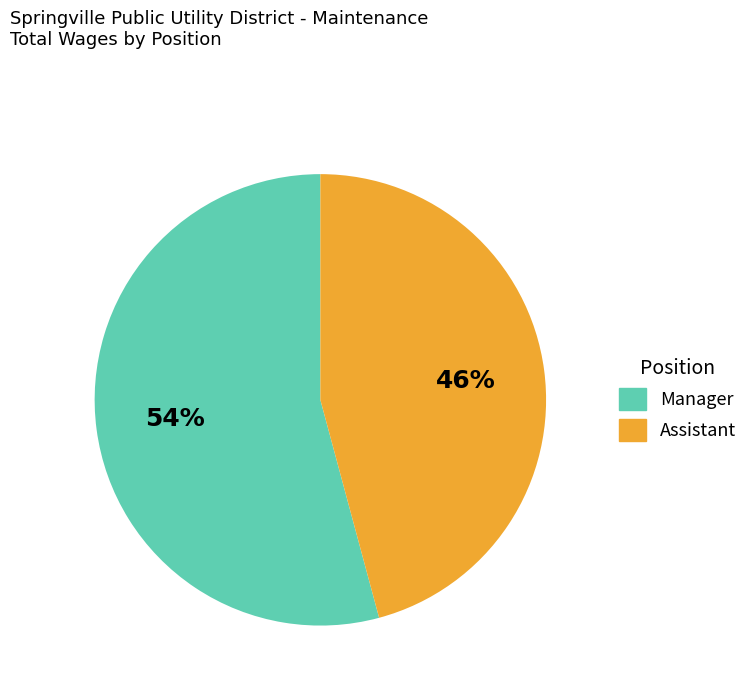

To the nearest percent, what portion does Assistant represent?

46%